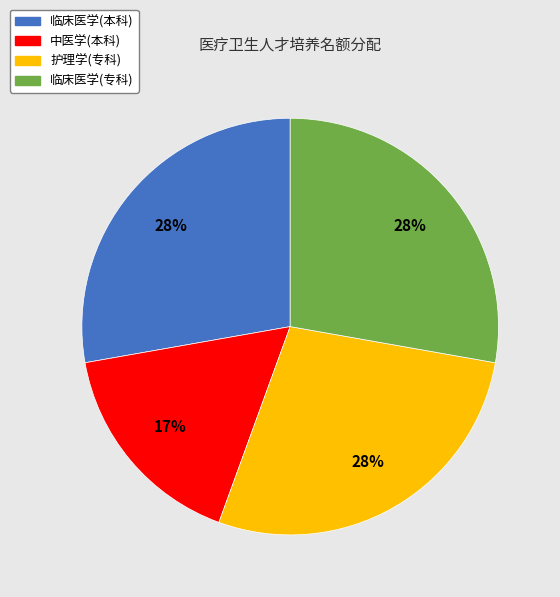

Is the sum of 临床医学(本科) and 护理学(专科) greater than half?

Yes